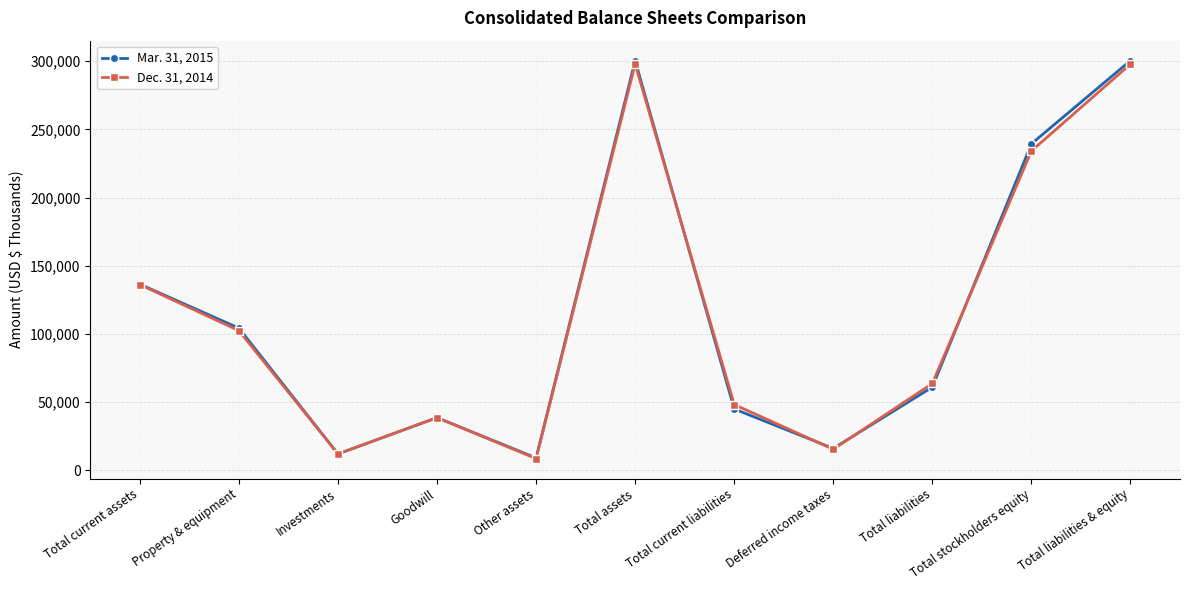

How many series are shown in this chart?

2